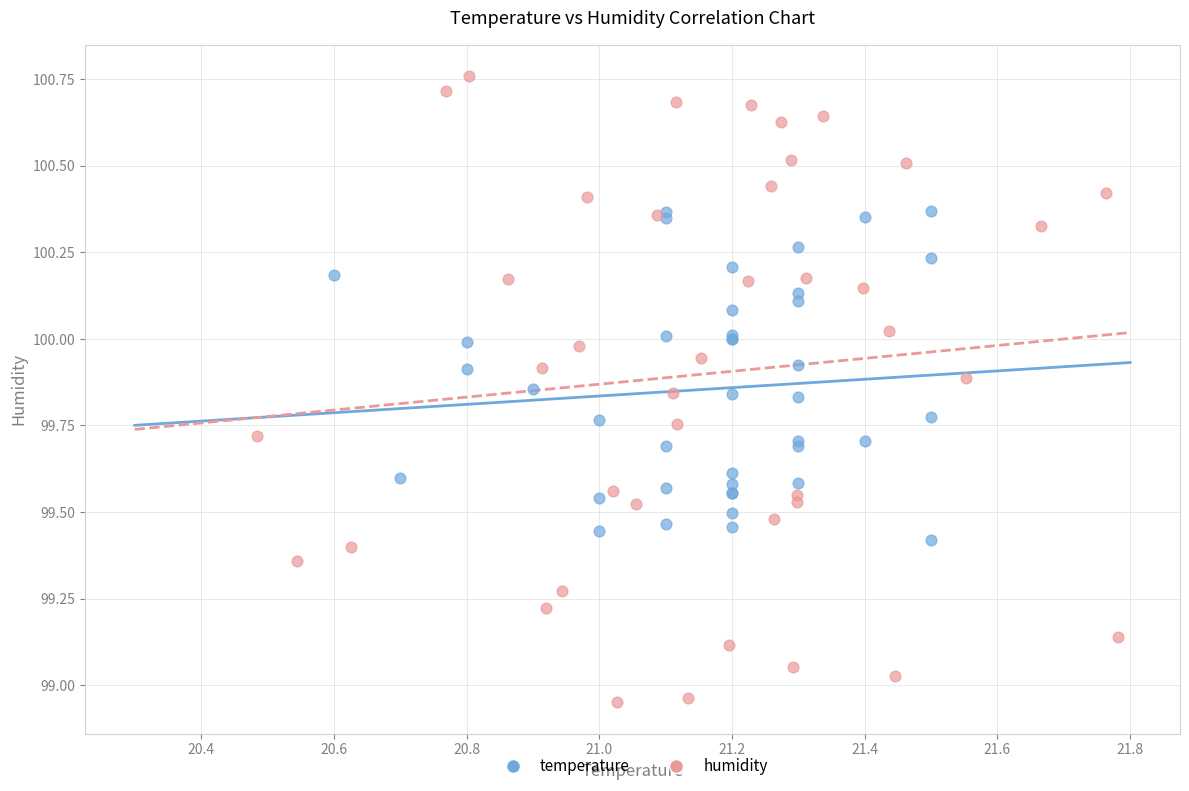

Which series contains the lowest Y value?

humidity